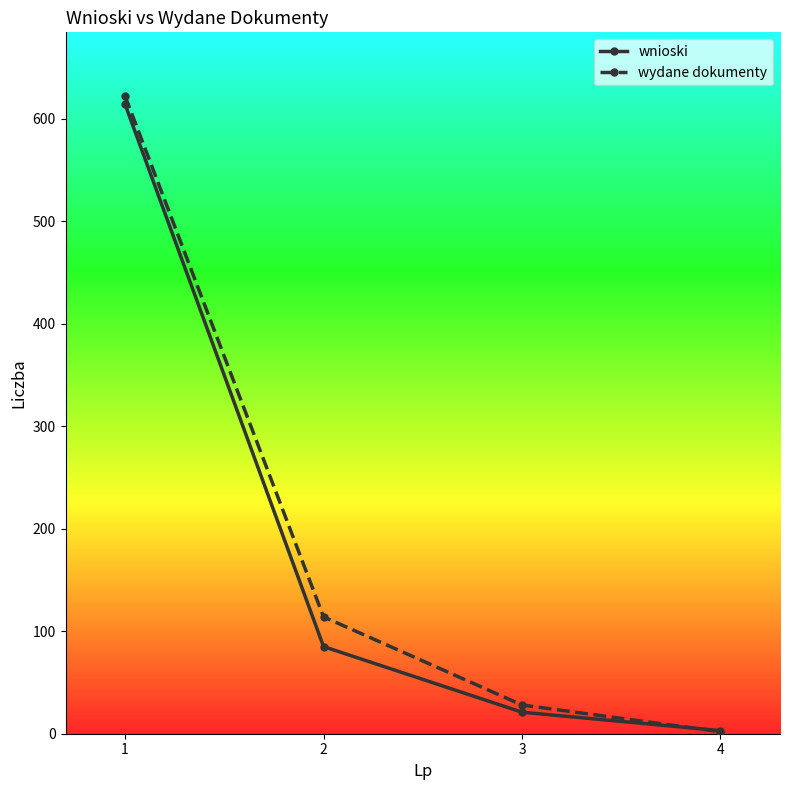

At which category is the sum across all series the highest?

1